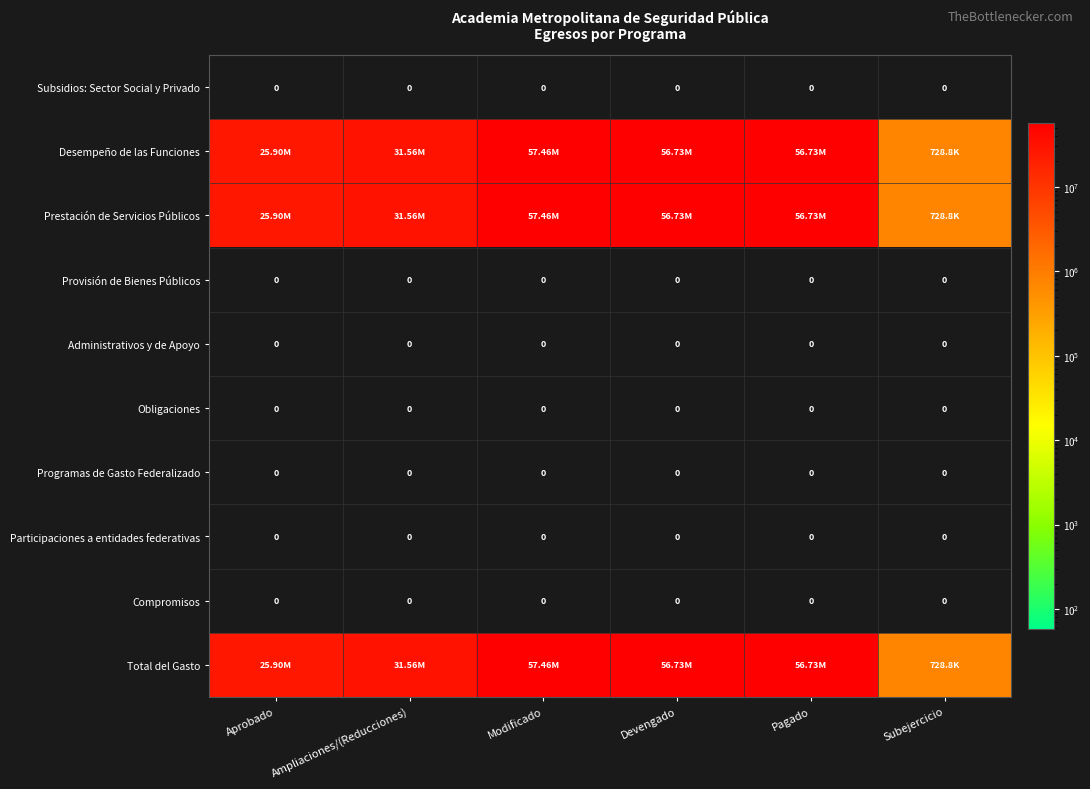

At how many categories does at least one series exceed 41112796?

3